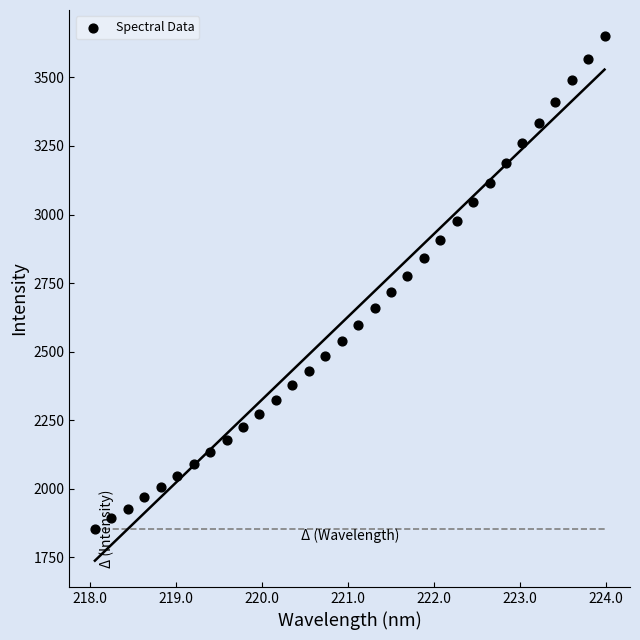

What is the range of X values (max minus min)?

5.9